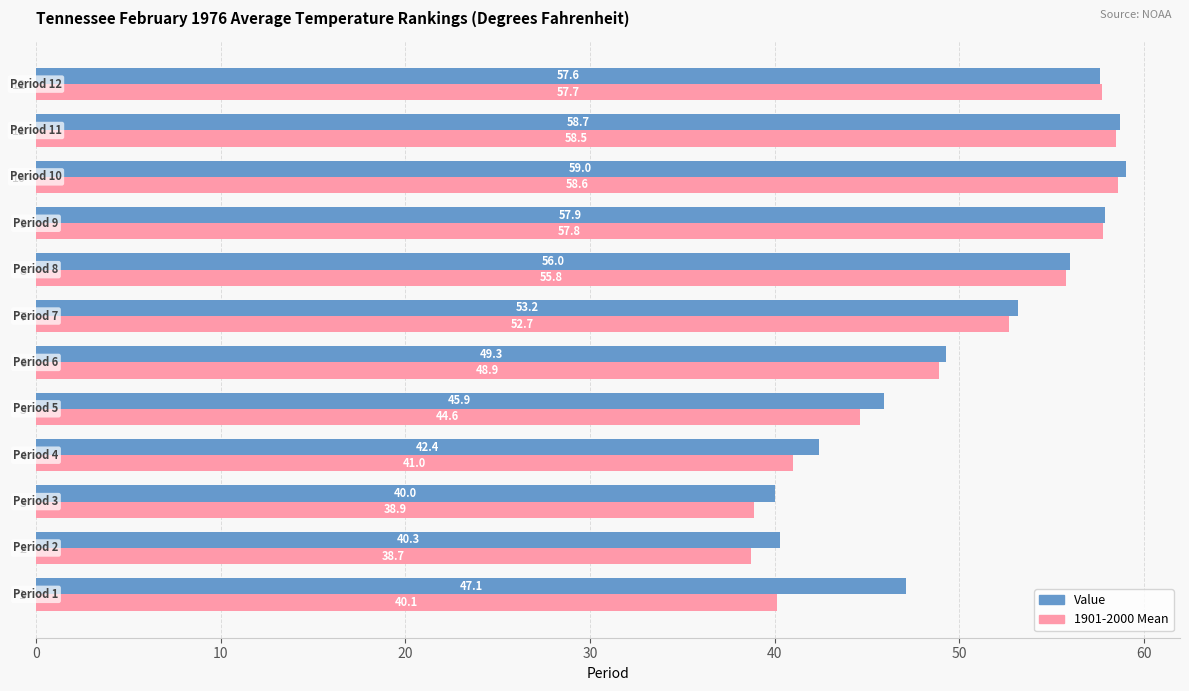

Which series has the largest range (max minus min)?

1901-2000 Mean